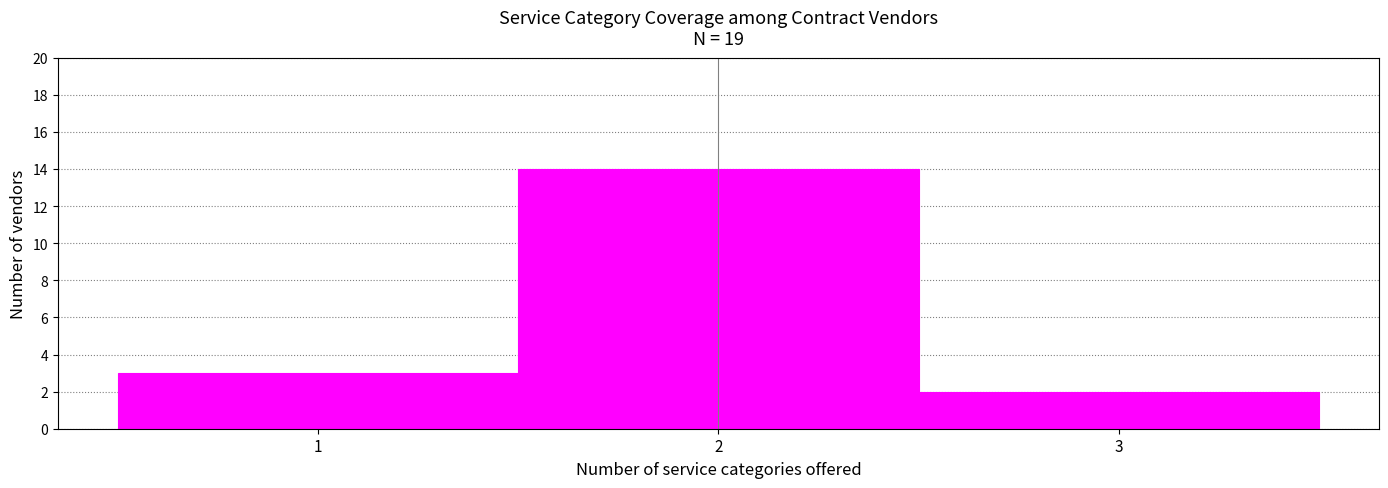

How tall is the bar that spans 1.5 to 2.5 on the x-axis? The values are not printed on the chart, so give them approximately, as read against the axis.

14